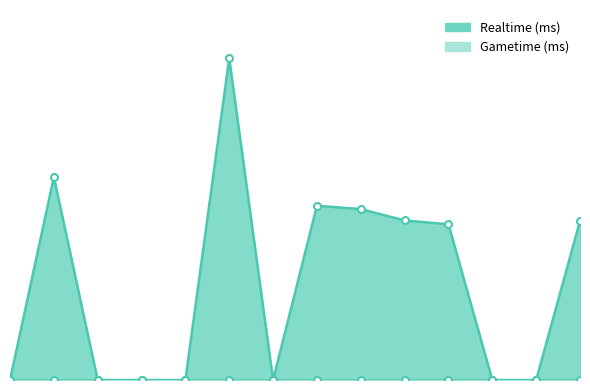

Where does the data first go above 2923985?

2